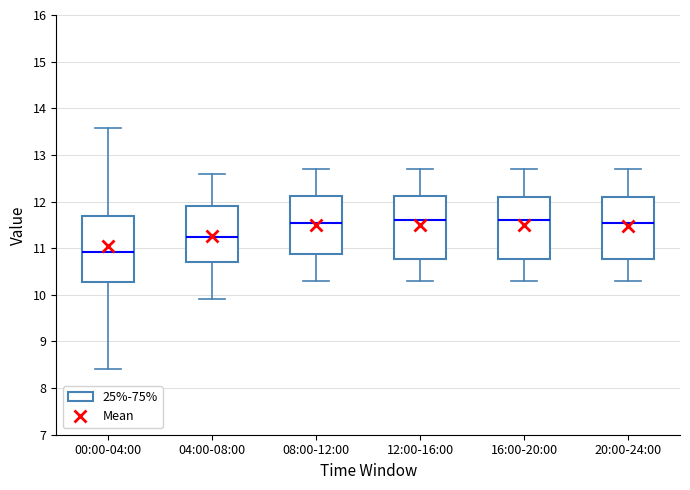

Where does the lower whisker of the box for 12:00-16:00 end on the y-axis? The values are not printed on the chart, so give them approximately, as read against the axis.

10.3